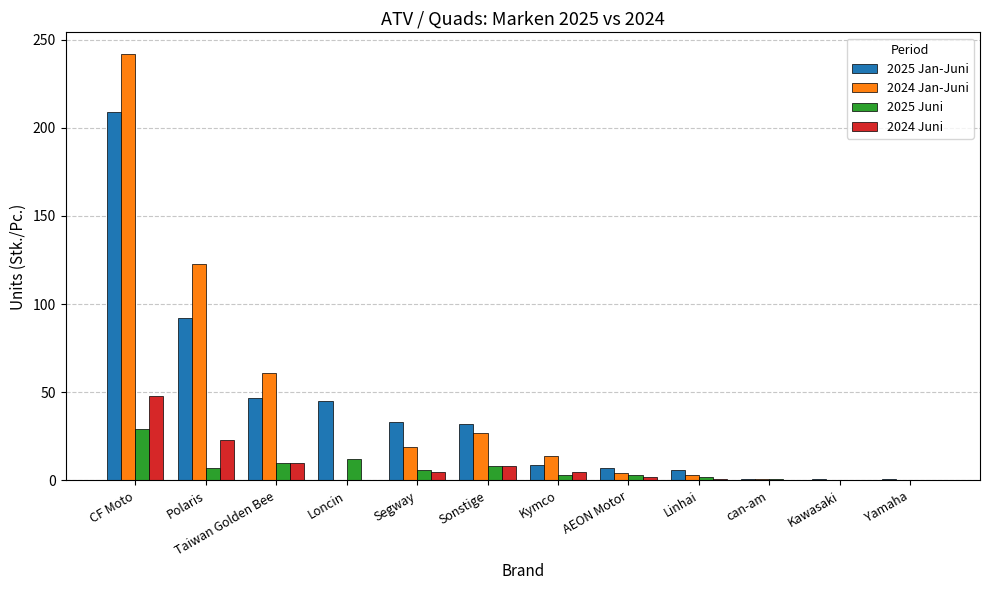

Is it true that 2024 Juni equals 8 at Sonstige?

True